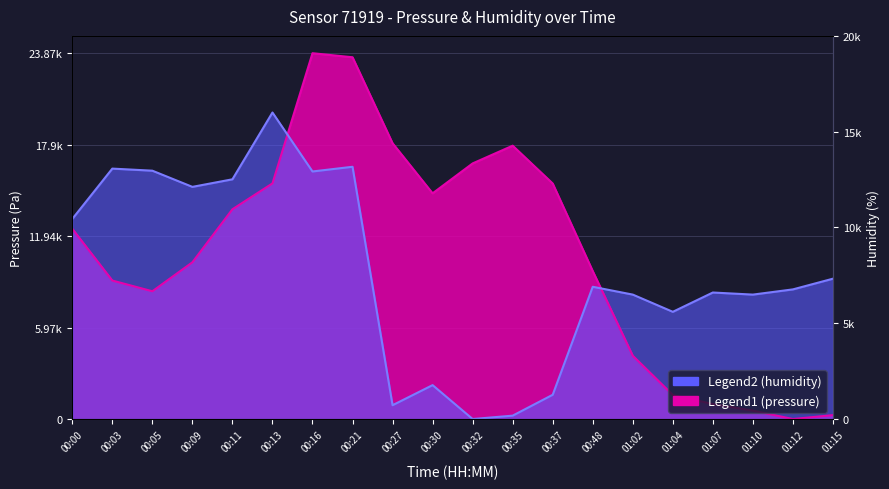

How many values in the pressure series are below 12414?

10